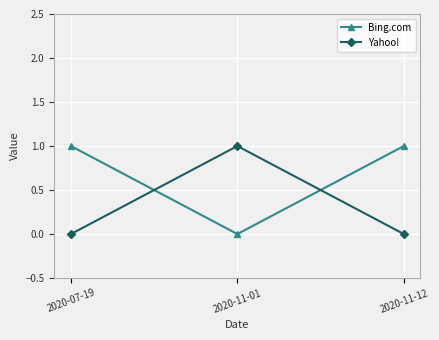

Reading left to right, extract all data points from this chart.

Bing.com: 1	0	1
Yahoo!: 0	1	0